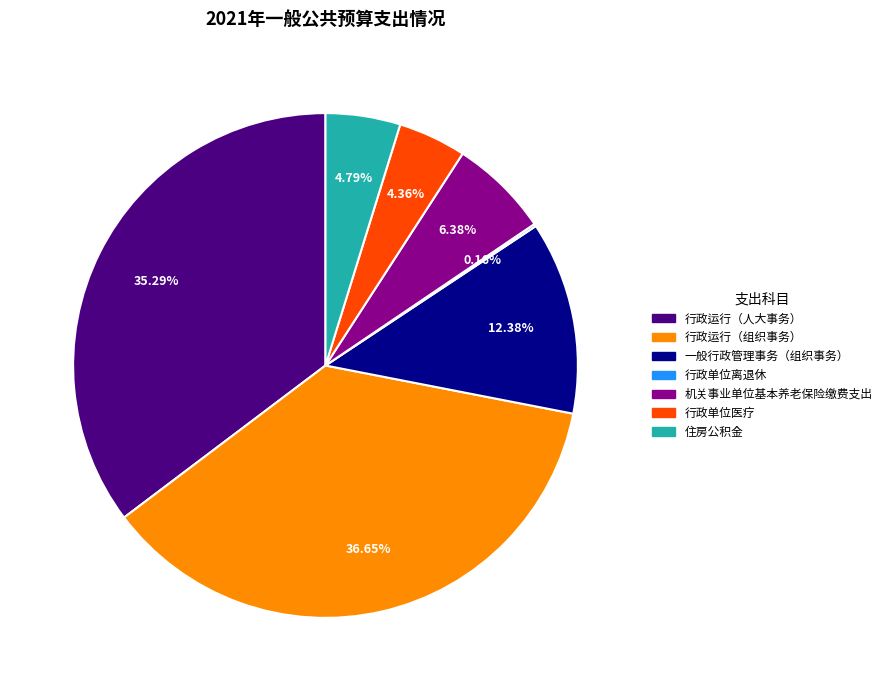

Is there a majority slice in this chart?

No